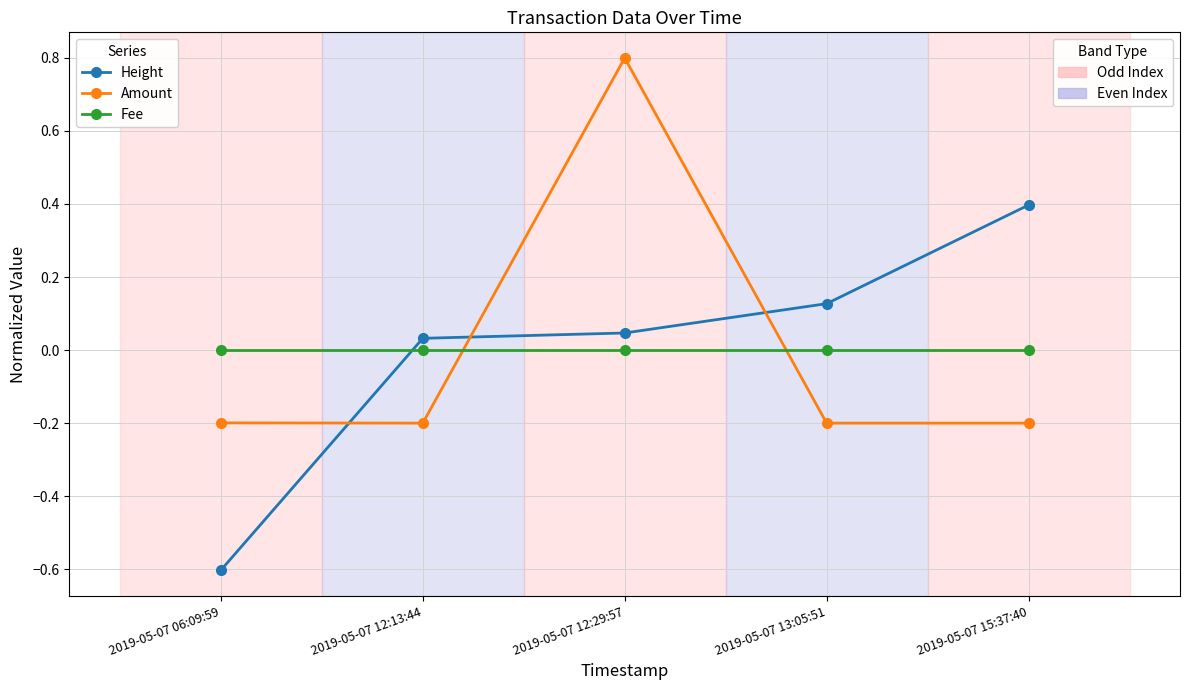

What is the label of the 1st point from the left?

2019-05-07 06:09:59